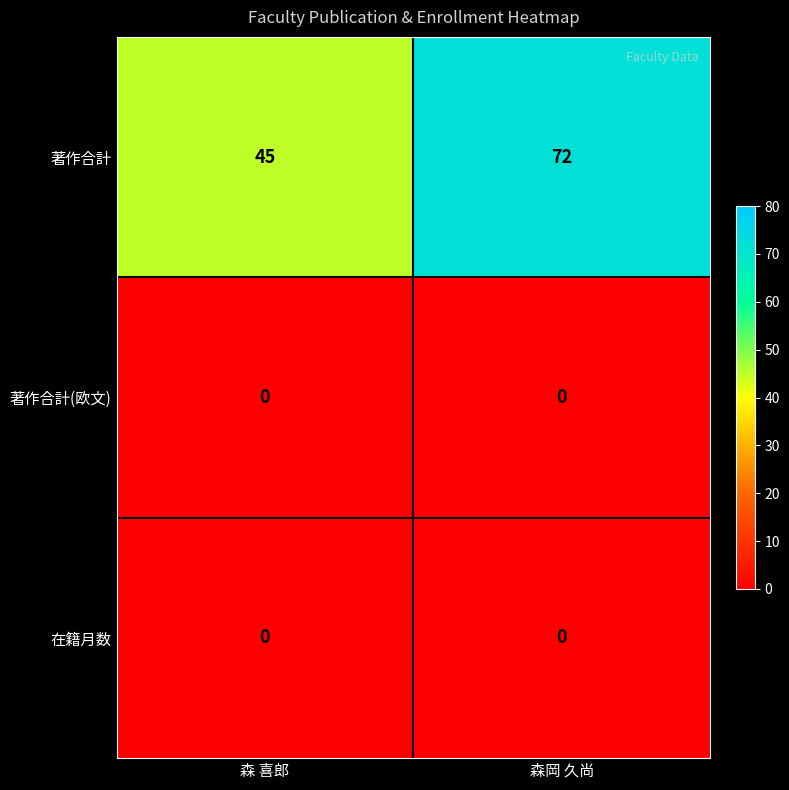

True or false: 著作合計(欧文) has a value of 0 at 森 喜郎.

True